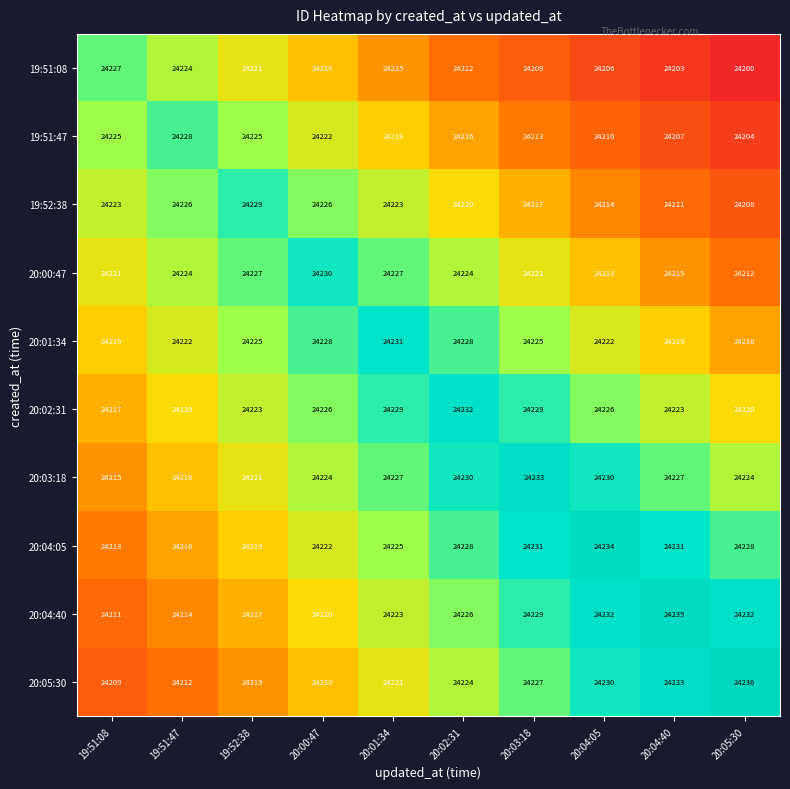

What is the sum of all 20:04:40 values?

242239